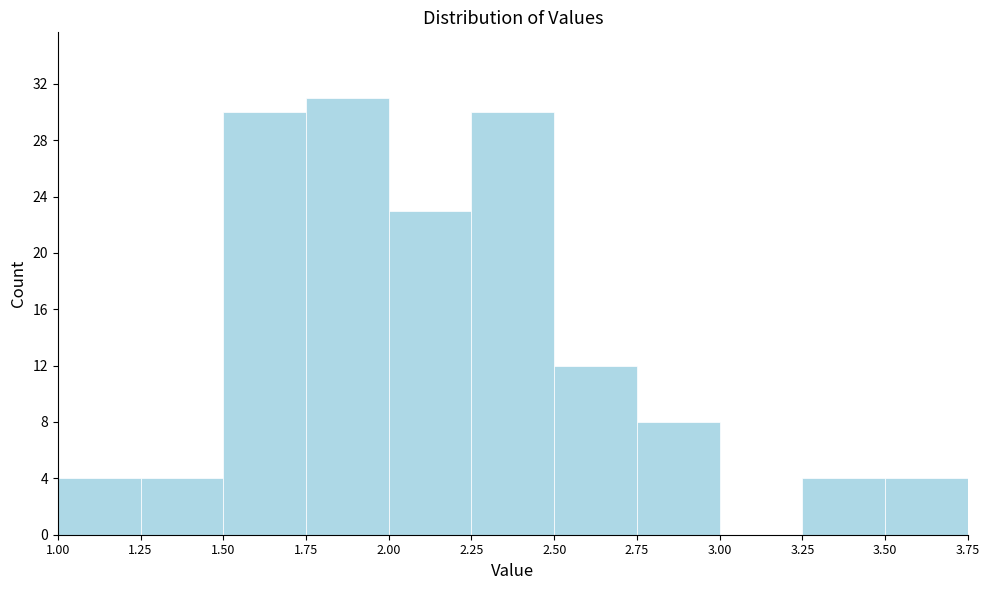

Over which range of the x-axis is the bar tallest?

1.75 to 2.00